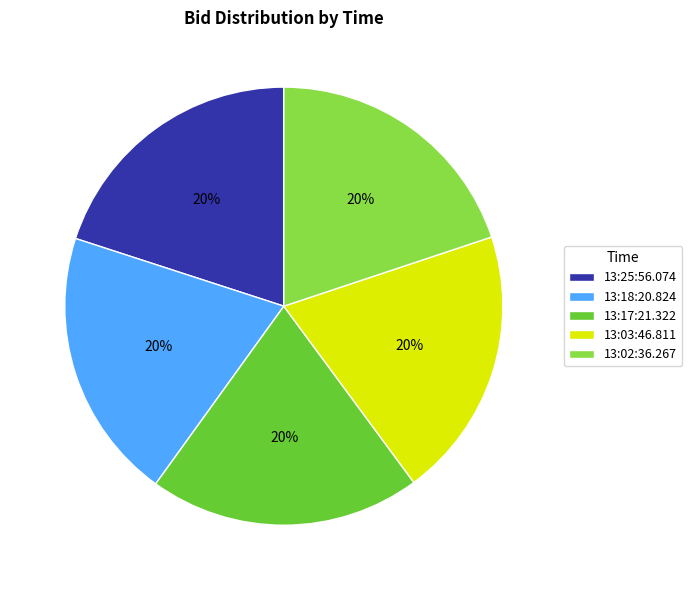

Is it true that 13:18:20.824 is 30% of the pie?

False